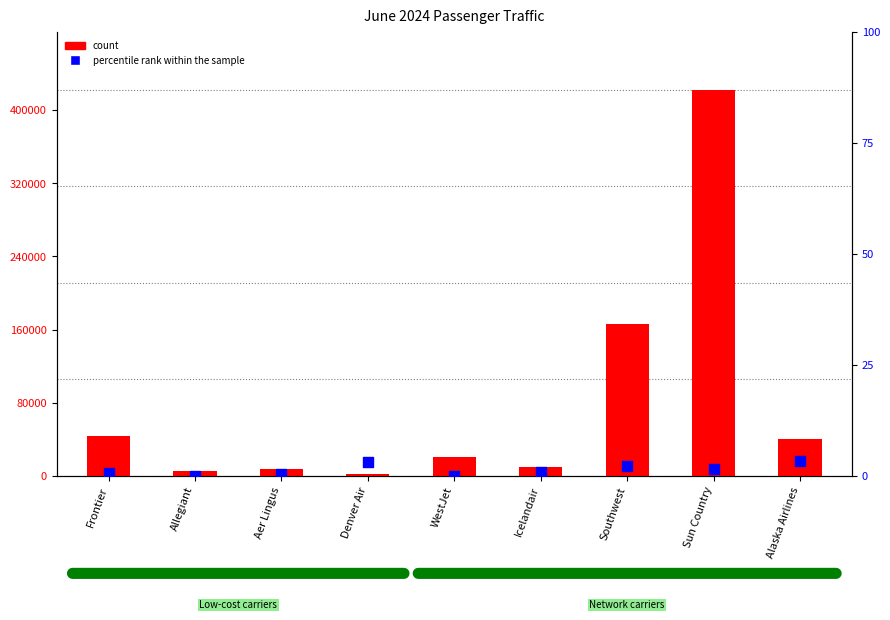

What are all the series names shown in the legend?

count, percentile rank within the sample